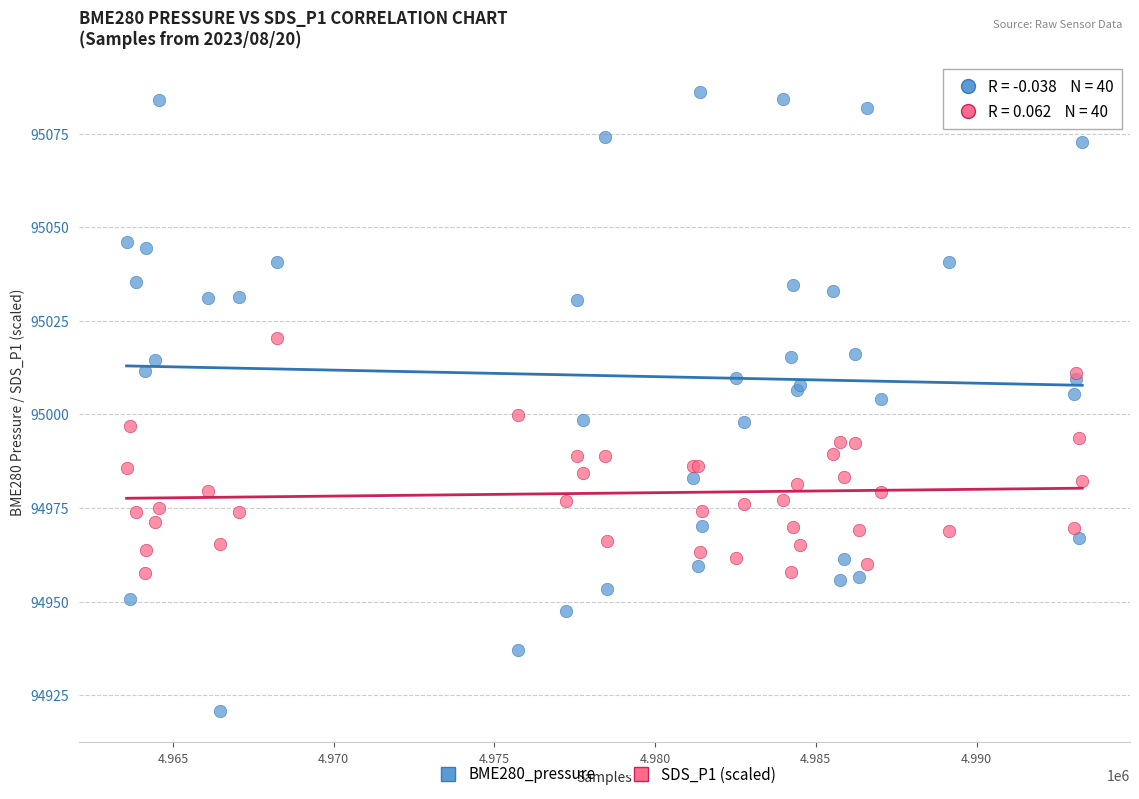

Which series has the largest Y range (max minus min)?

BME280_pressure